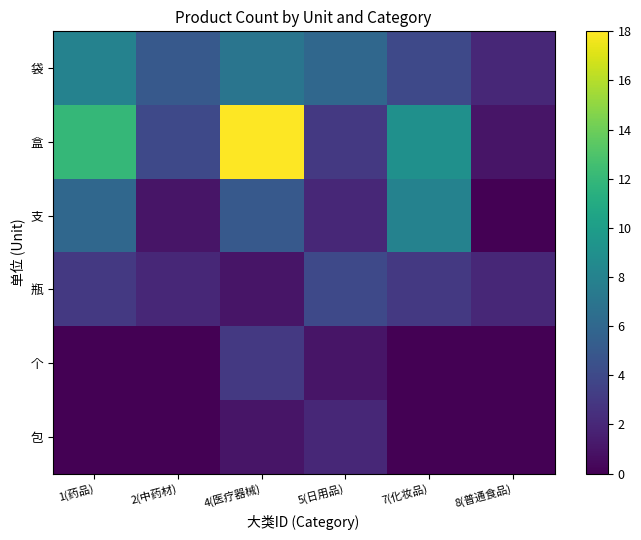

What is the difference between the highest and lowest values at 2(中药材)?

5